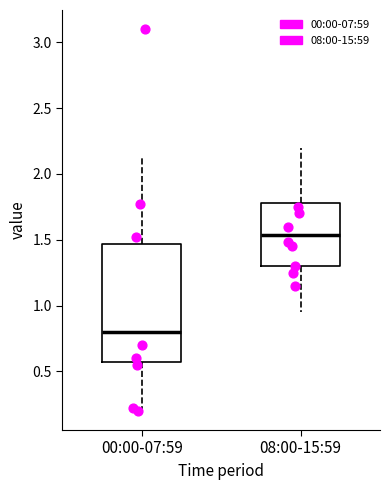

Reading left to right, read every box against the y-axis: the position of its median line, the range the box covers, and the ends of its whiskers. The values are not printed on the chart, so give them approximately, as read against the axis.

00:00-07:59: median 0.80, box 0.60 to 1.45, whiskers 0.20 to 2.15
08:00-15:59: median 1.55, box 1.30 to 1.80, whiskers 0.95 to 2.20